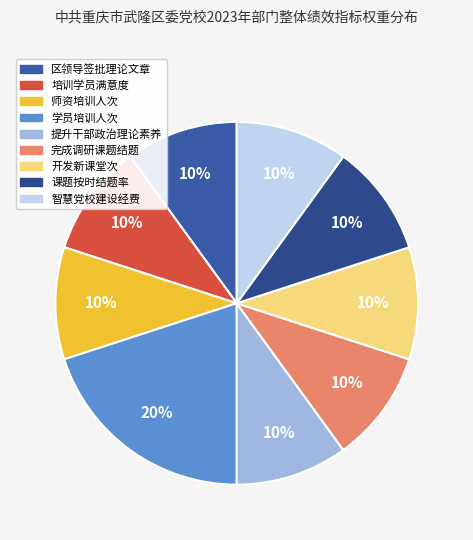

What is the ratio of the value at 提升干部政治理论素养 to the value at 完成调研课题结题?

1.0